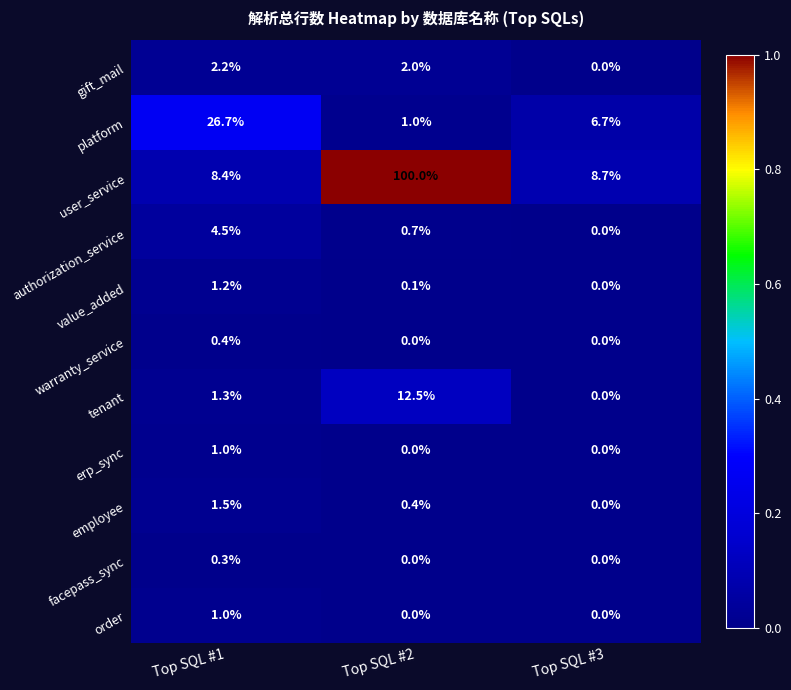

What is the average value of the gift_mail series?

1.4